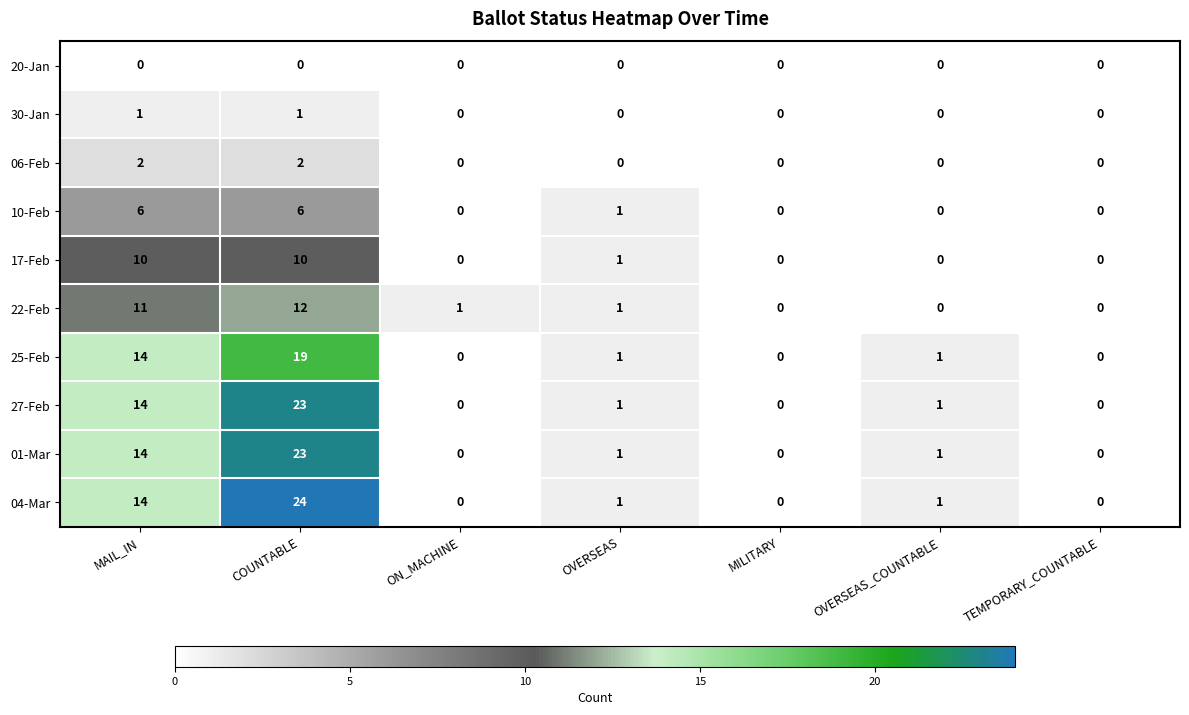

What is the total value across all series at OVERSEAS?

7